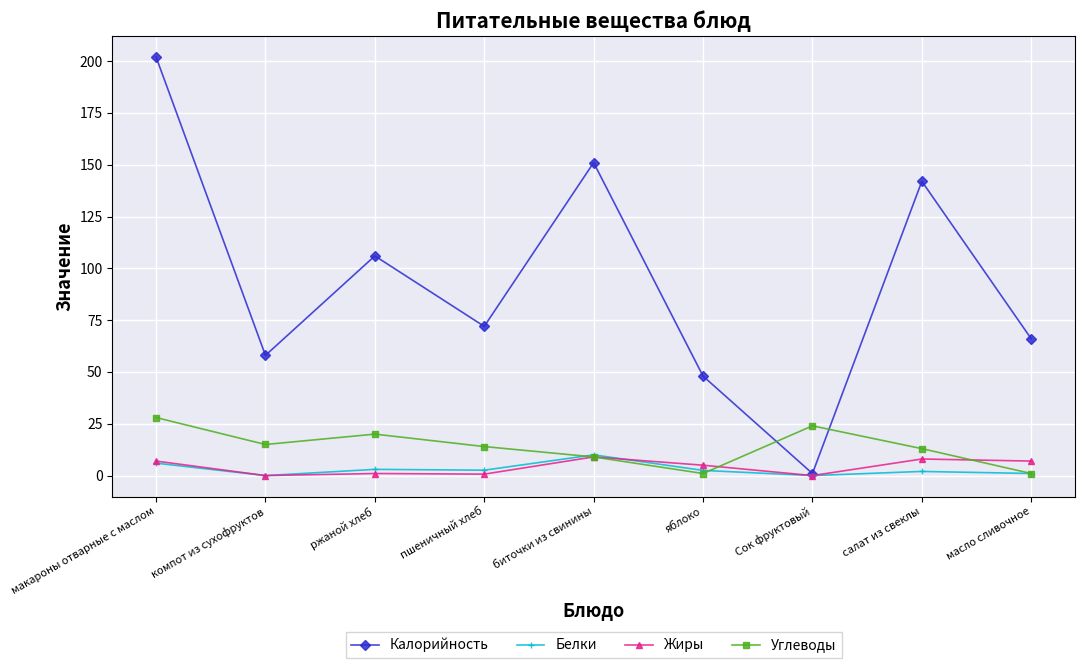

In Калорийность, how many points are lower than both neighbors (excluding endpoints)?

3